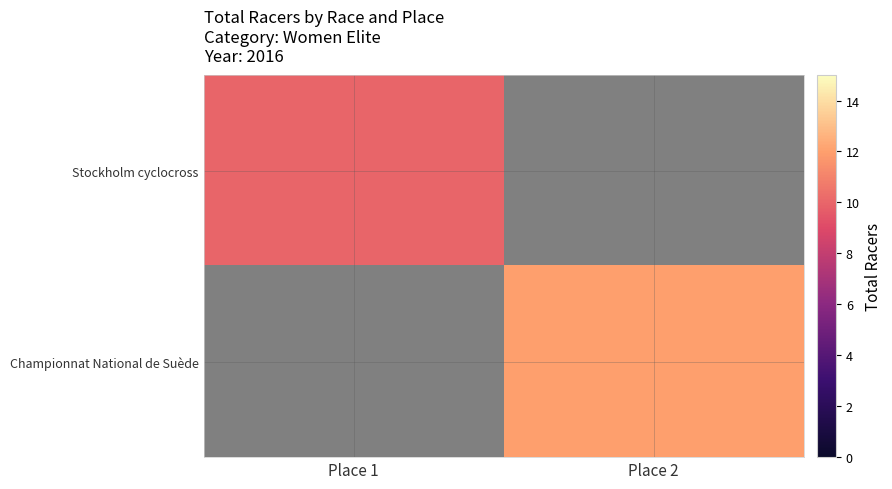

True or false: Stockholm cyclocross has a value of -1 at Place 1.

False